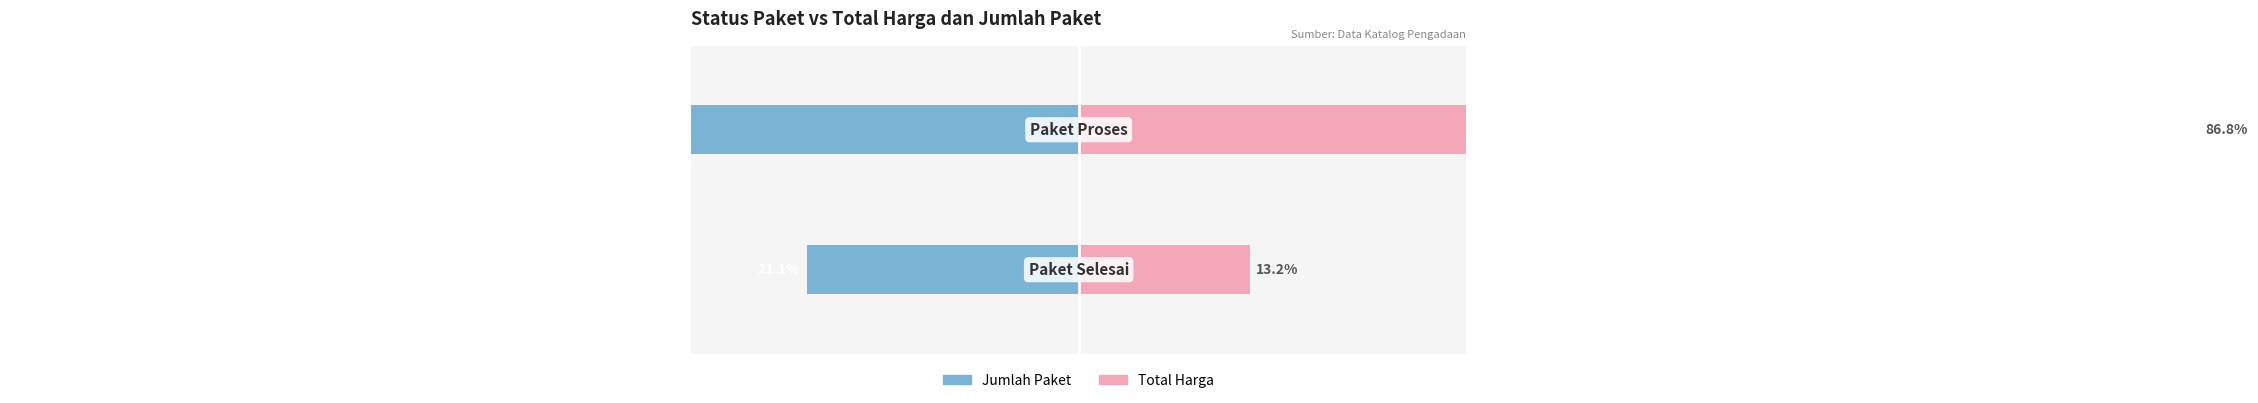

List the labels in order of Total Harga value, smallest first.

0, 1